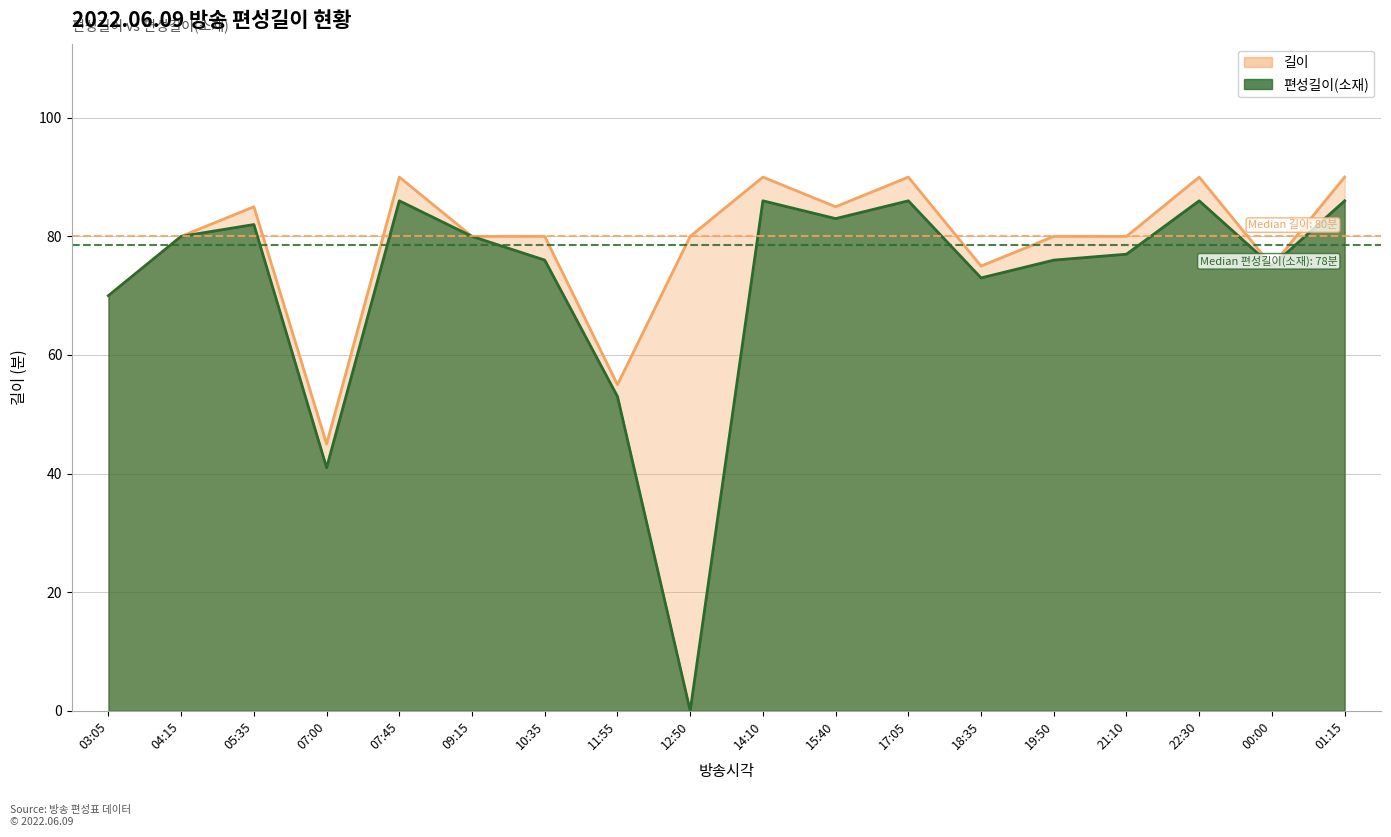

Does the chart display data point markers on the line(s)?

No